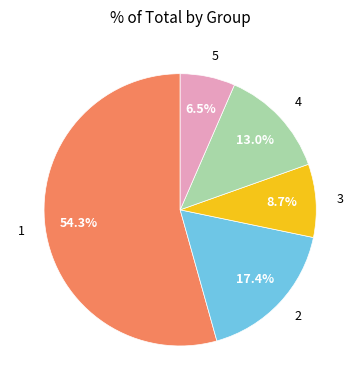

To the nearest percent, what is the difference between the largest and smallest slice percentages?

48%